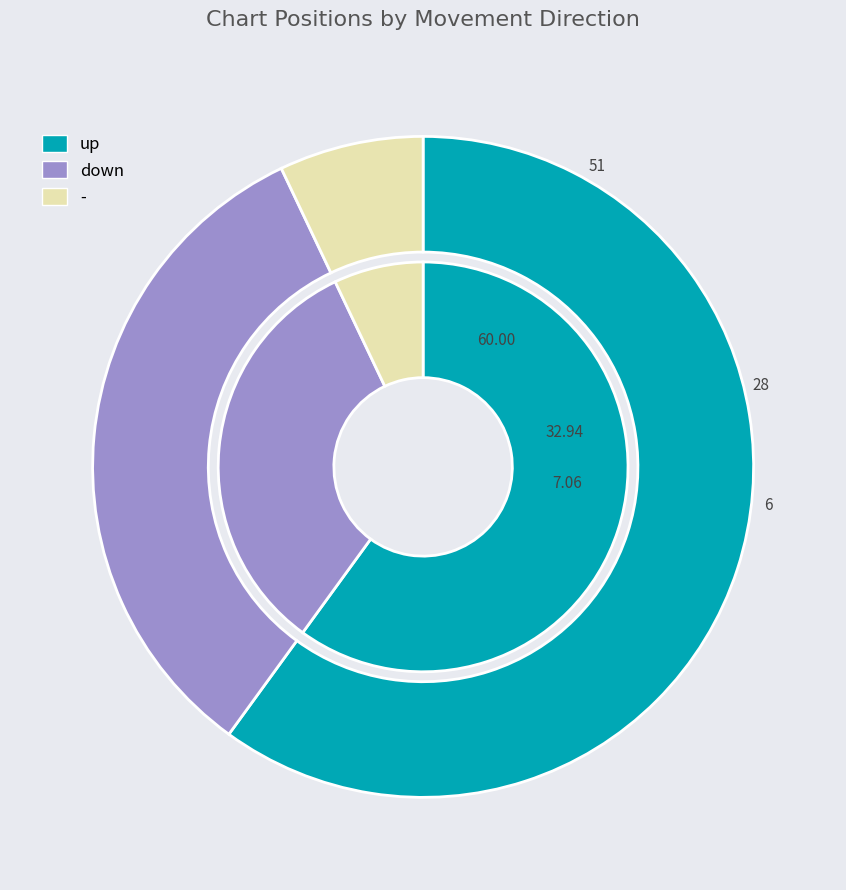

How many segments does this pie chart have?

3